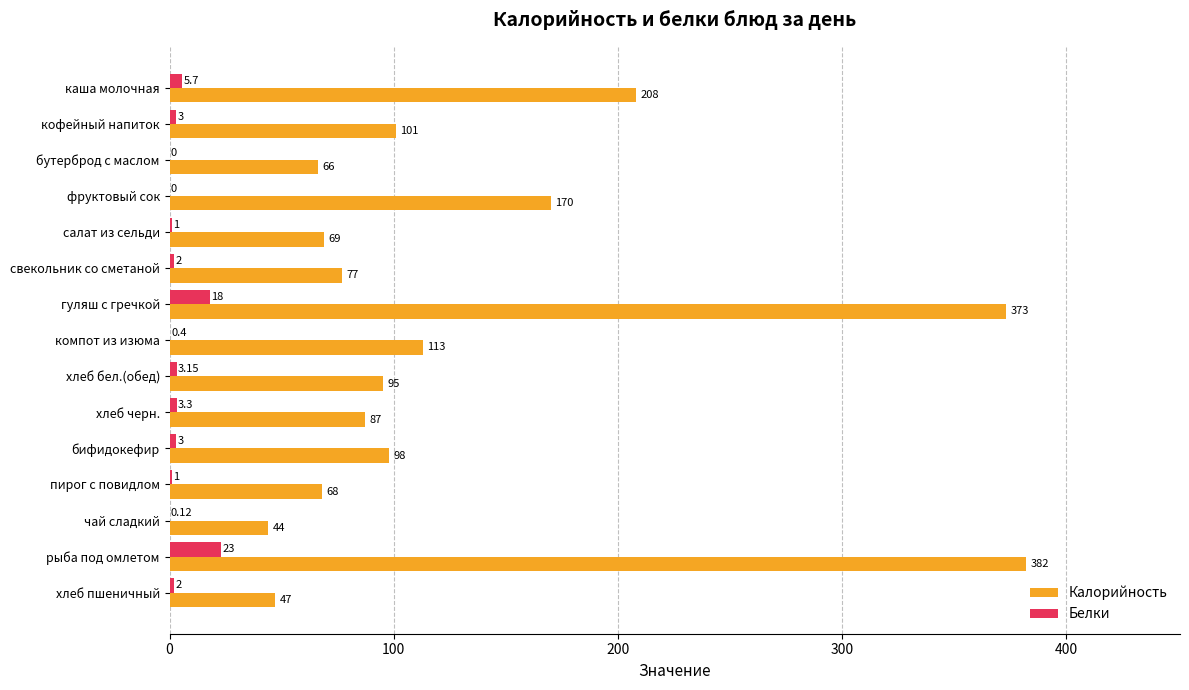

What is the average value of the Белки series?

4.4